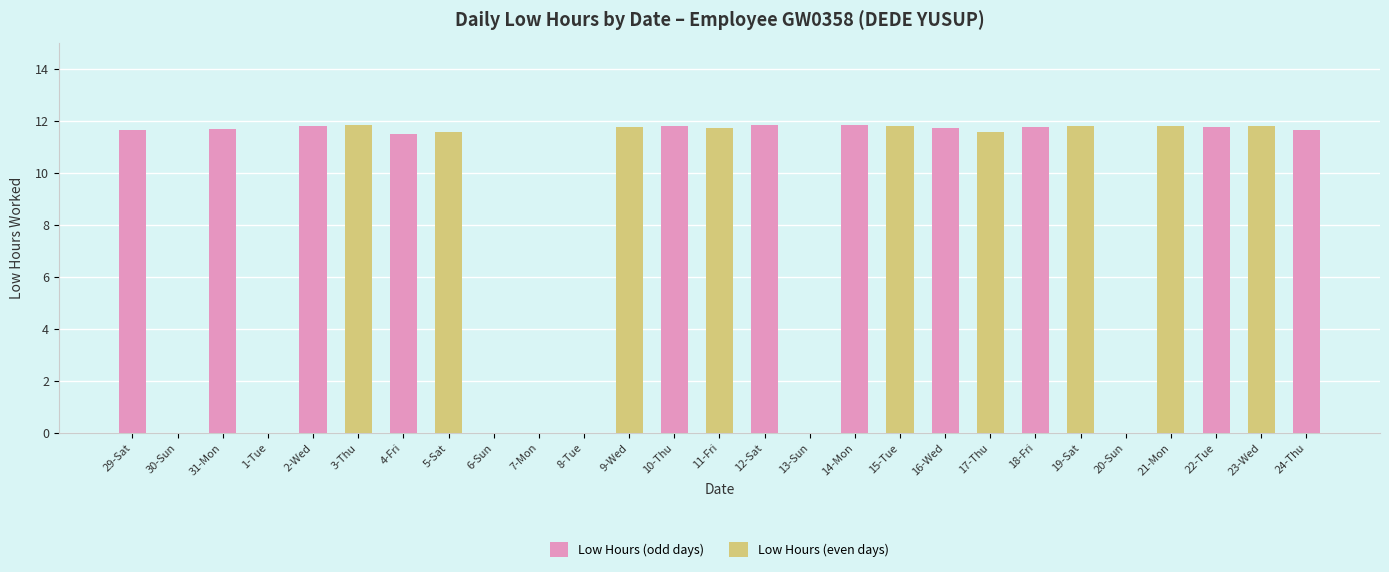

What is the value of the 8th bar from the left?

11.6